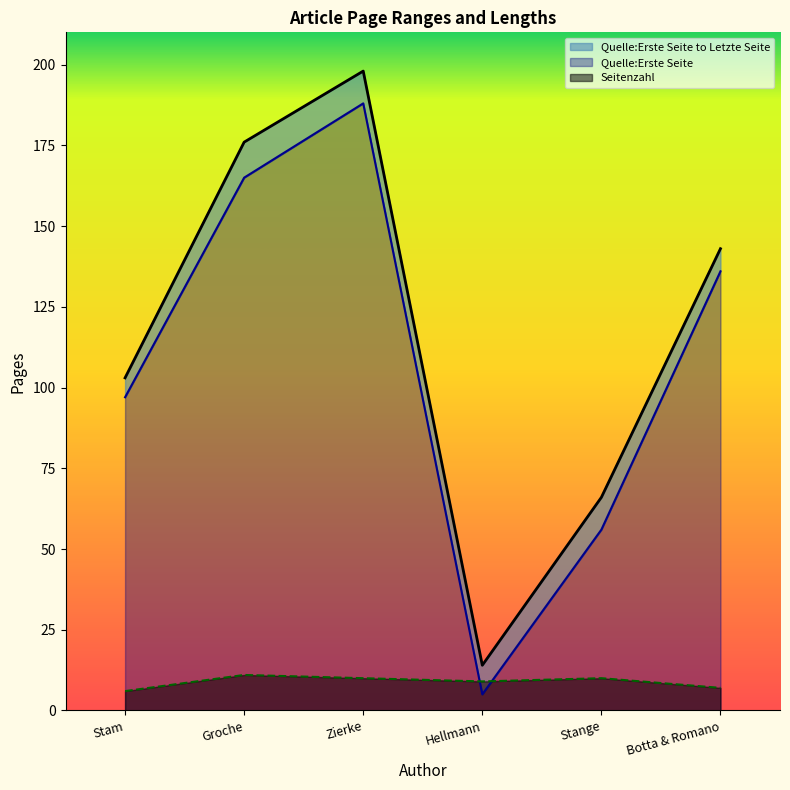

Between Stam and Hellmann, which series saw the biggest shift?

Quelle:Erste Seite